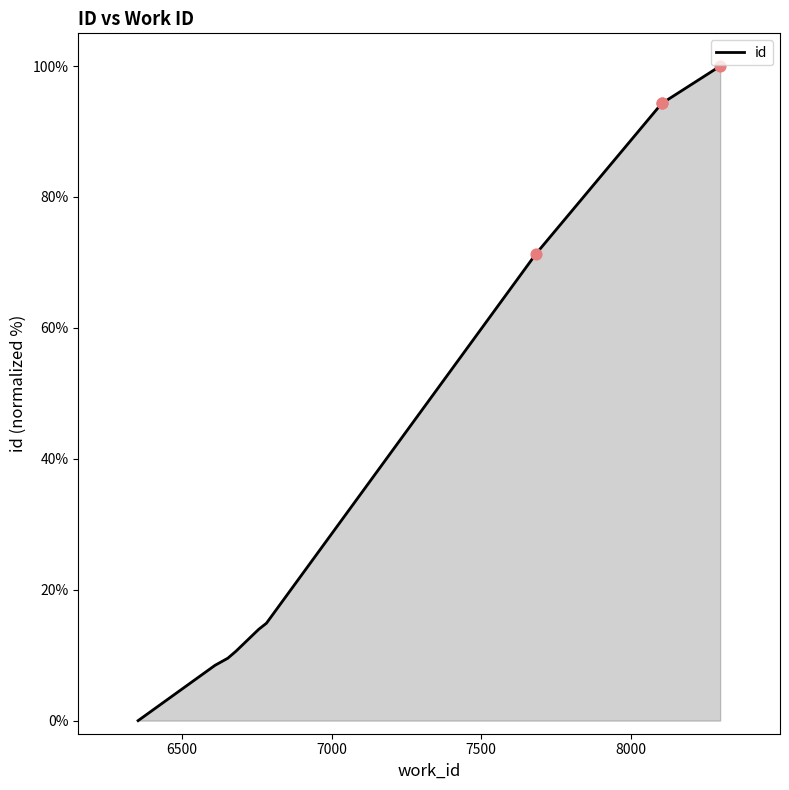

What is the difference between the maximum and minimum values?

100.0